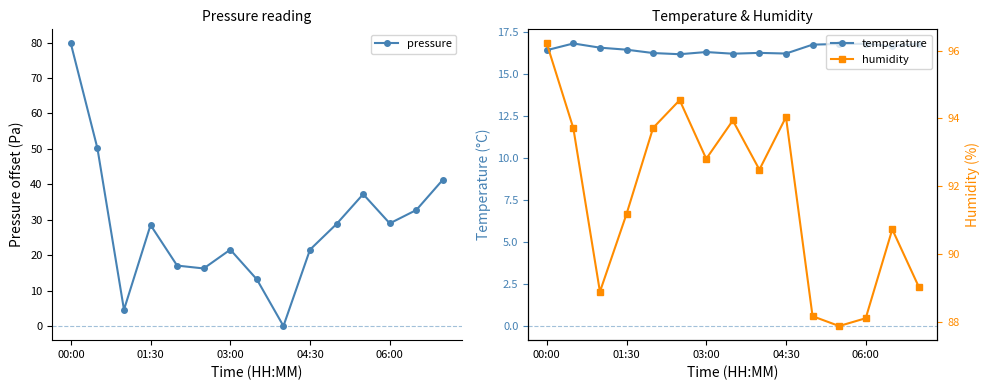

Is it true that pressure equals 21.6 at 03:00?

True